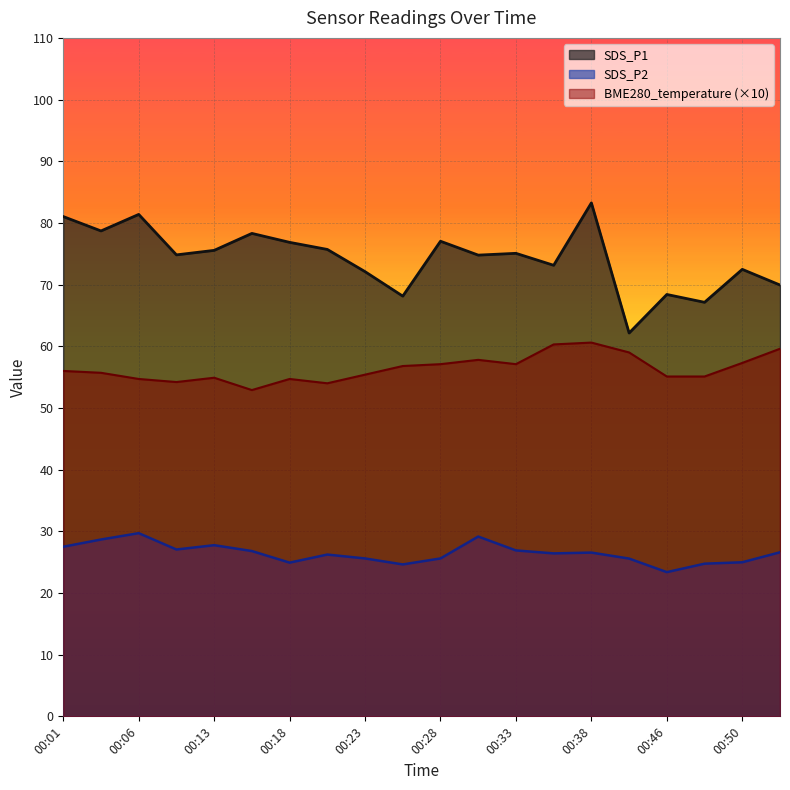

What is the spread (max minus min) of values at 00:03?

50.0